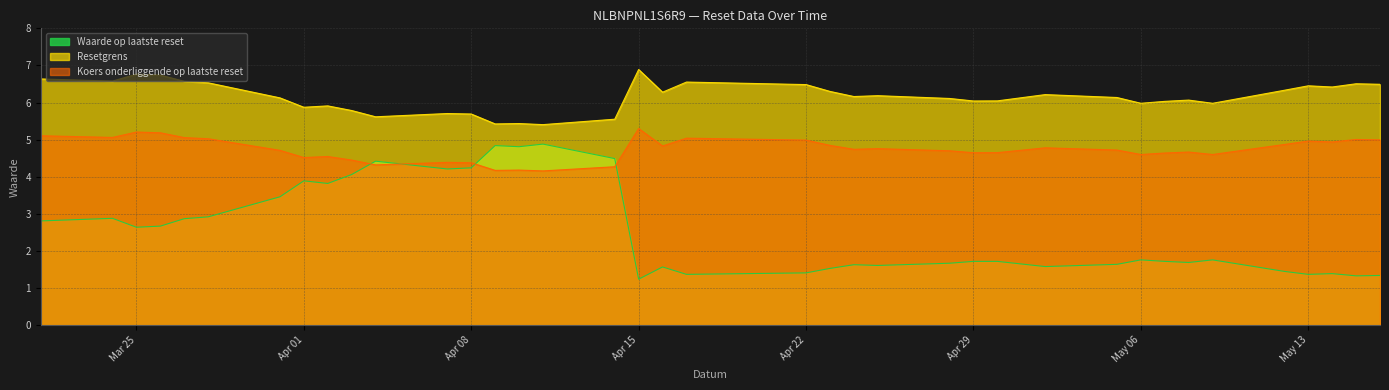

True or false: Koers onderliggende op laatste reset and Resetgrens intersect in this chart.

False